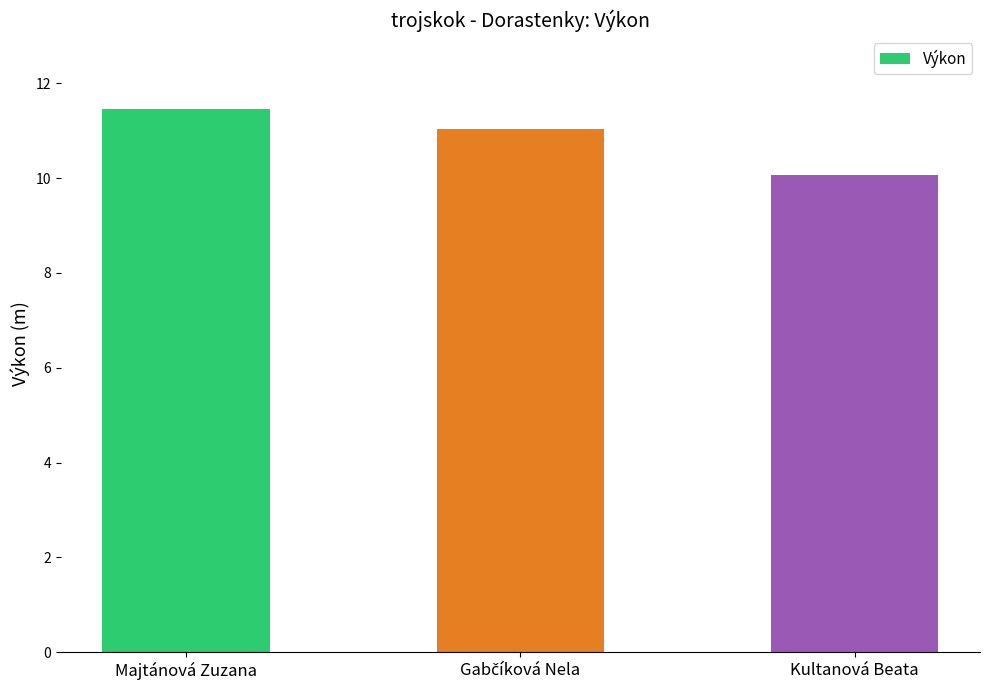

Which has a higher value, Majtánová Zuzana or Kultanová Beata?

Majtánová Zuzana